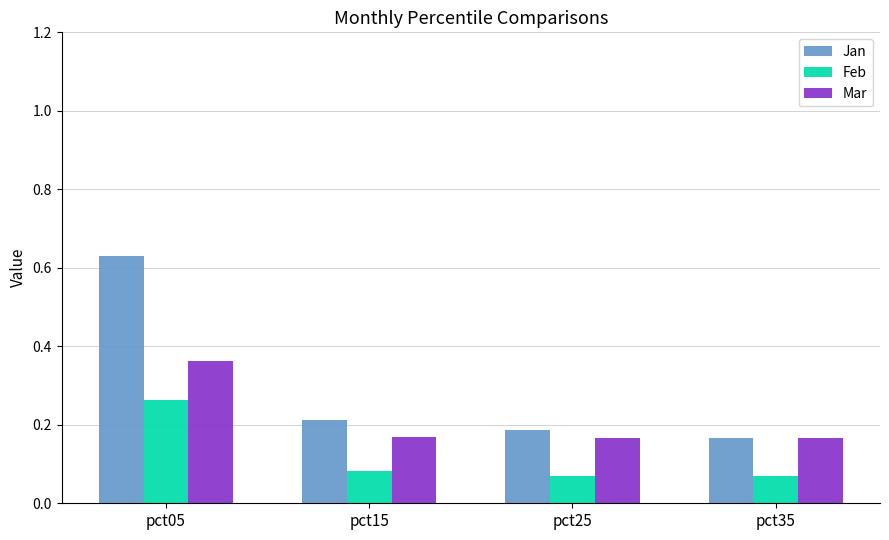

What is the sum of all Jan values?

1.2